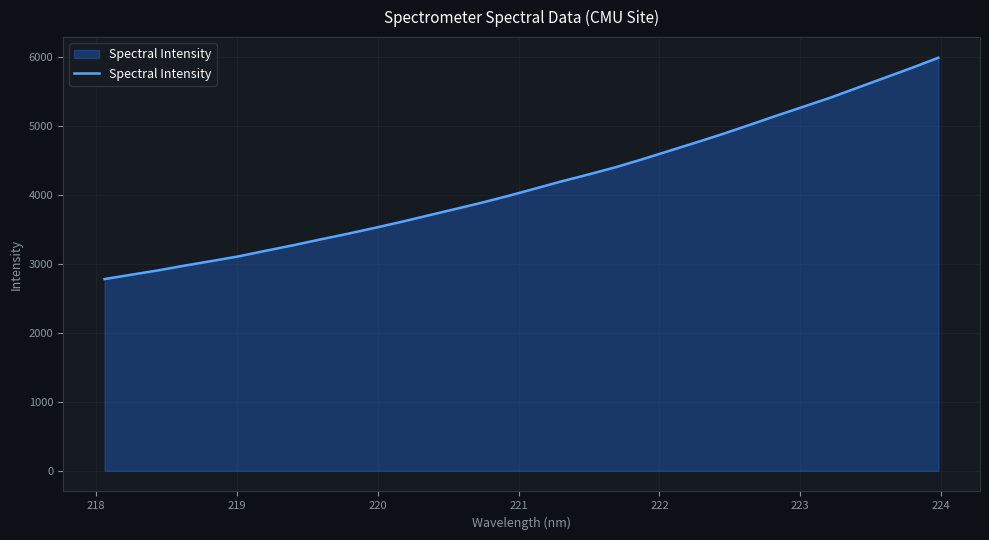

Does the chart display data point markers on the line(s)?

No